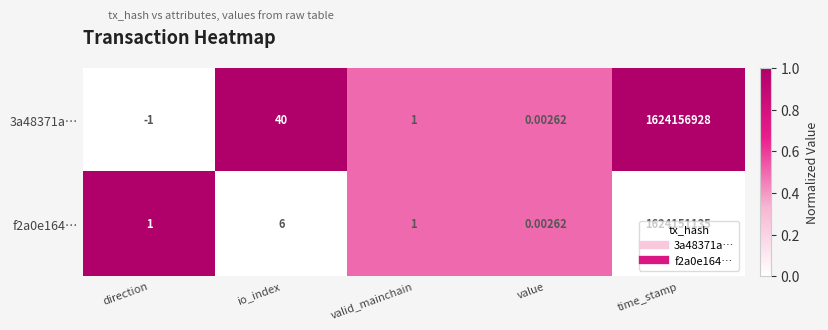

At which label is 3a48371a… closest to 812078463?

io_index